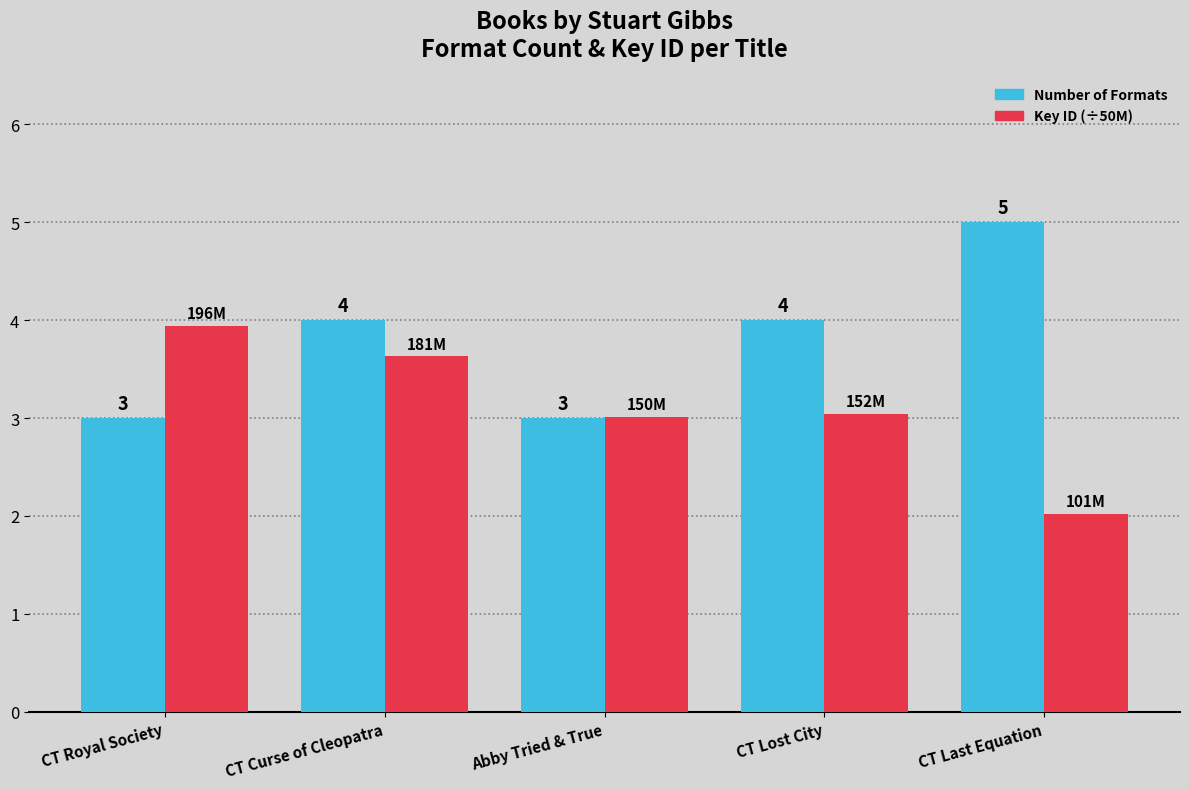

At which category is the sum across all series the highest?

CT Curse of Cleopatra